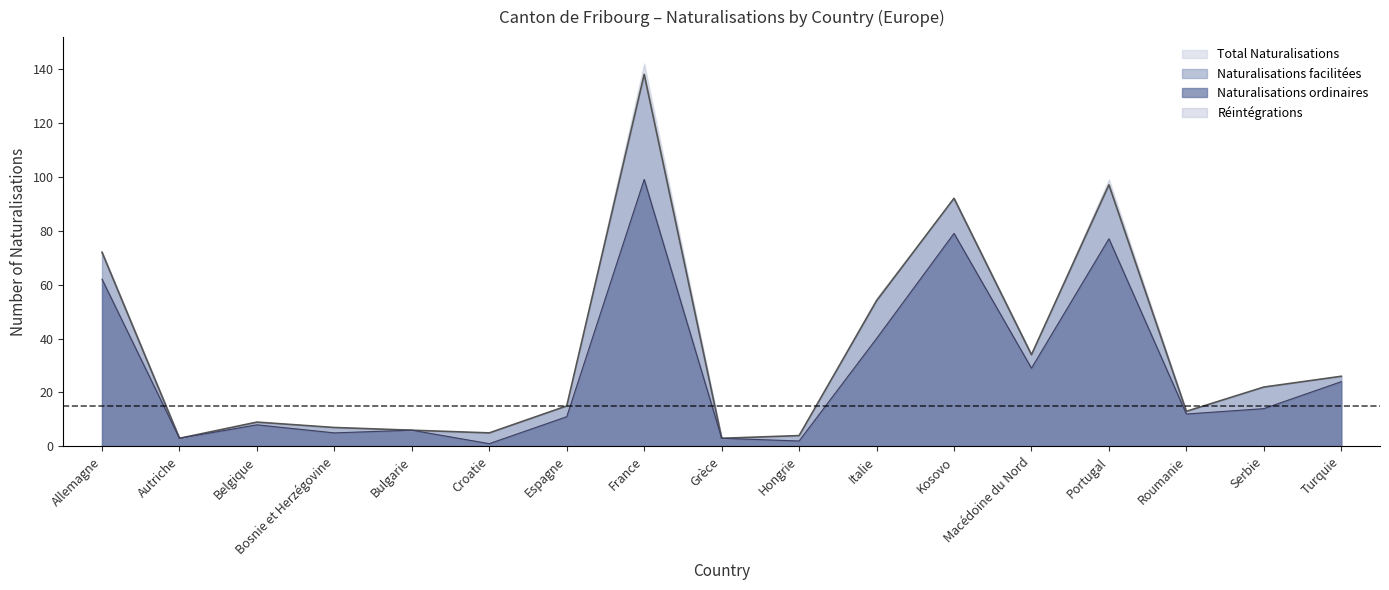

Where is Naturalisations ordinaires nearest to the value 50?

Italie